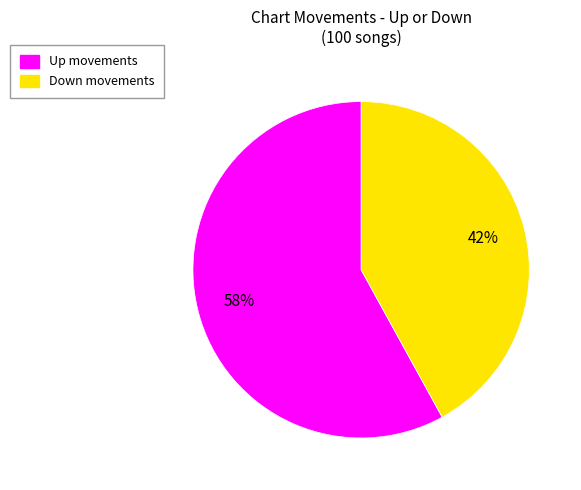

To the nearest percent, what is the average slice percentage?

50%